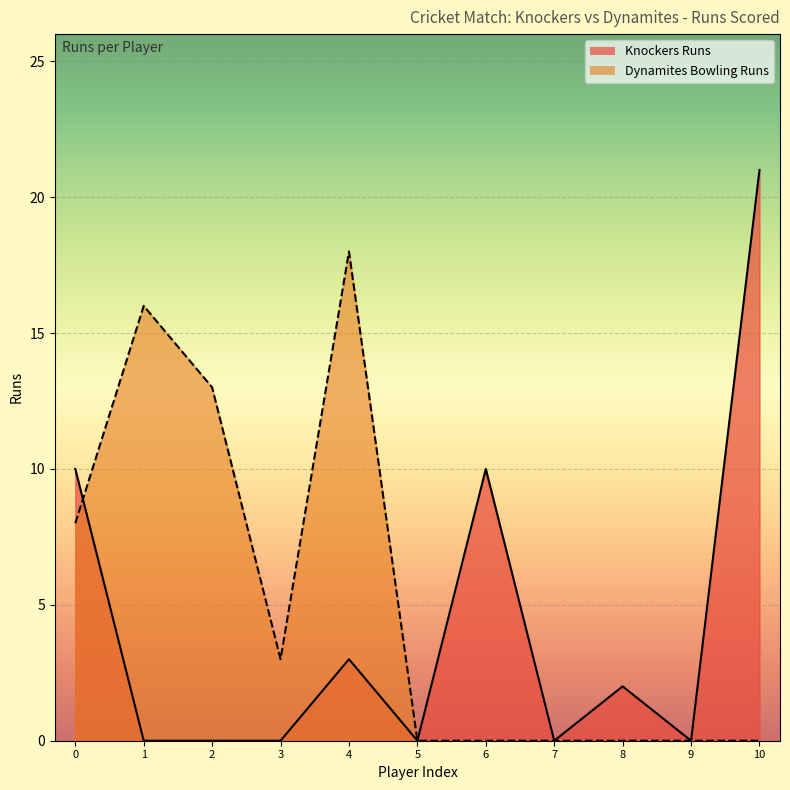

How many lines are shown in the chart?

2